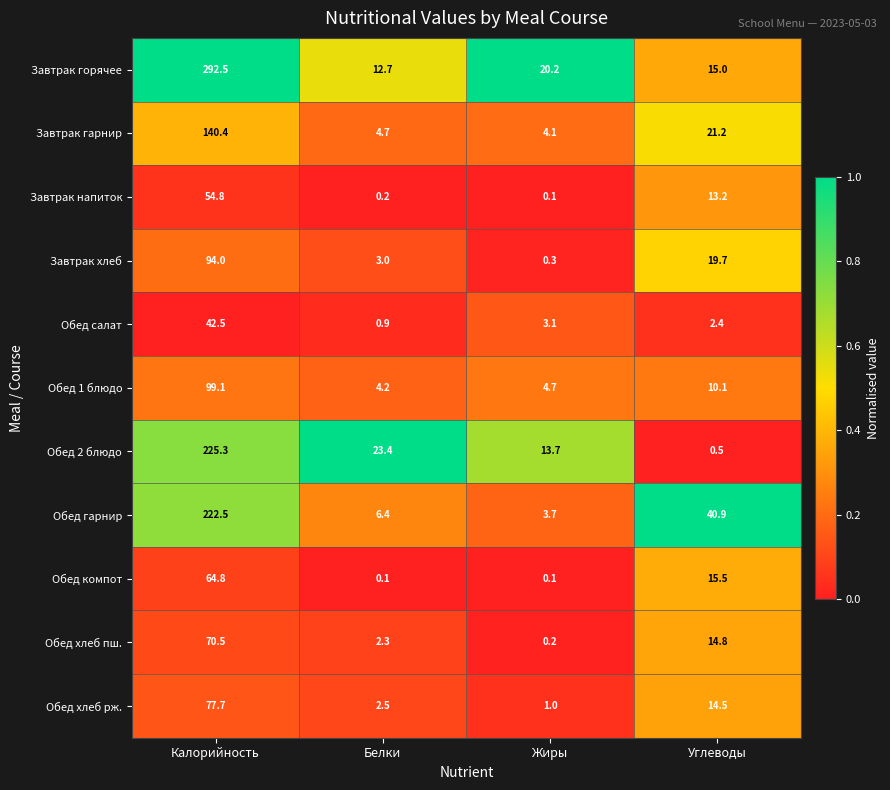

Rank the series by their maximum value, from lowest to highest.

Обед салат, Завтрак напиток, Обед компот, Обед хлеб пш., Обед хлеб рж., Завтрак хлеб, Обед 1 блюдо, Завтрак гарнир, Обед гарнир, Обед 2 блюдо, Завтрак горячее